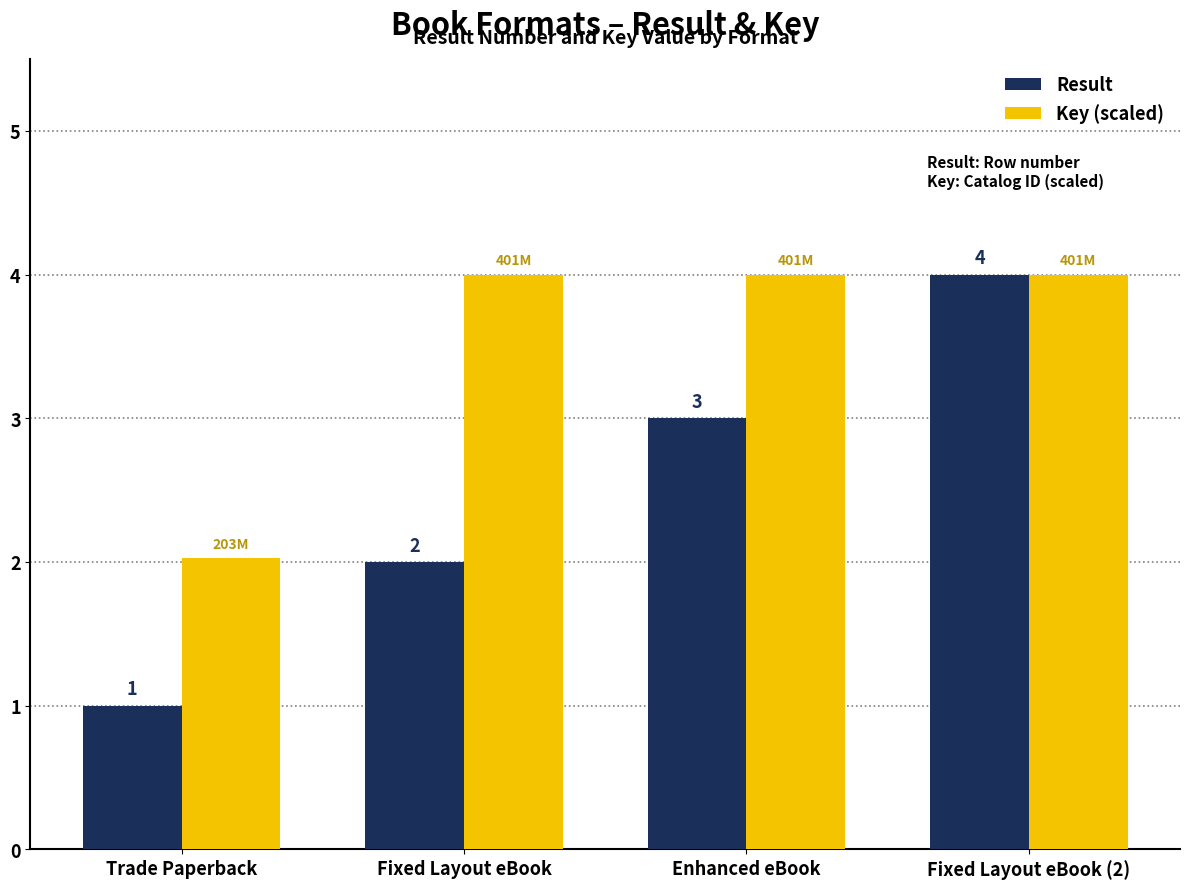

Count the Result values in the range 2 to 4.

3